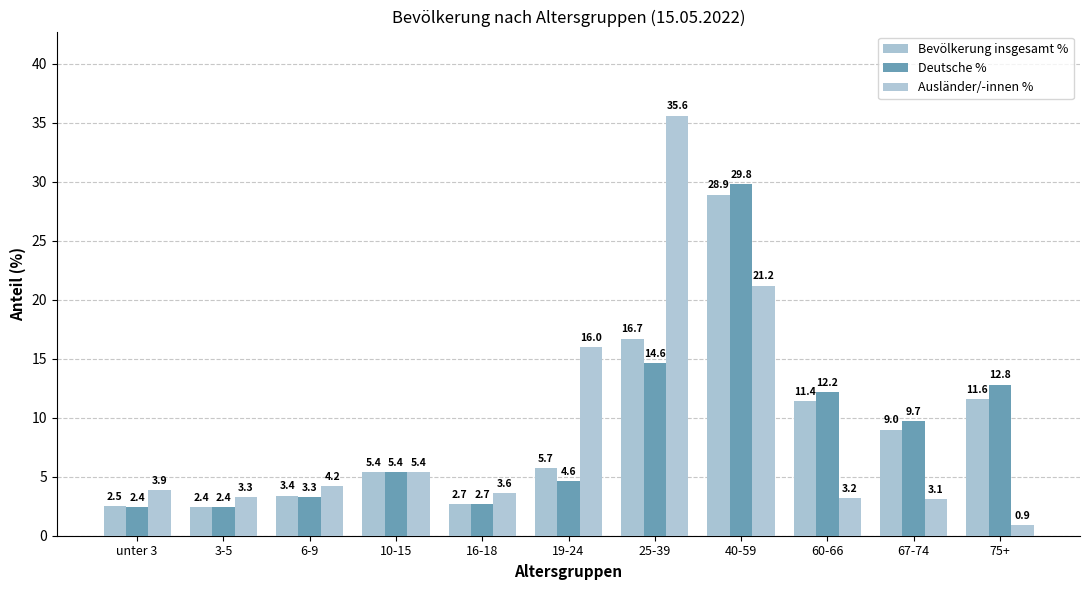

Between unter 3 and 10-15, which series saw the biggest shift?

Deutsche %